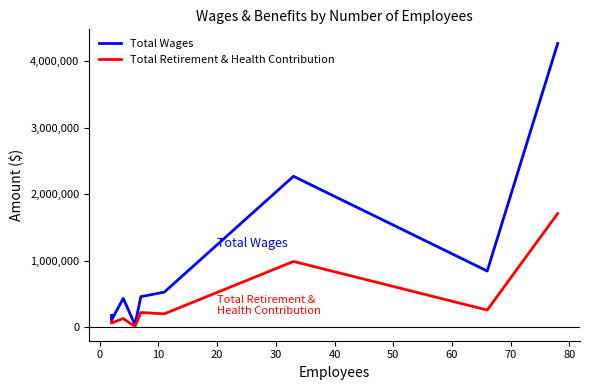

What is the difference between the highest and lowest values at 10?

301735